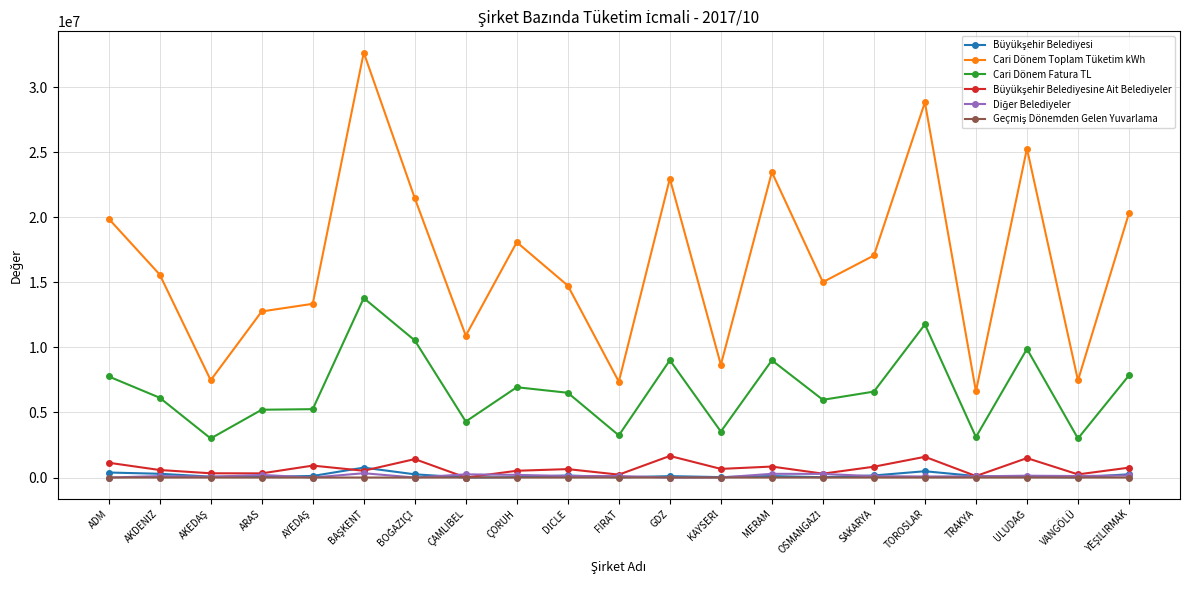

Which series has the largest range (max minus min)?

Cari Dönem Toplam Tüketim kWh